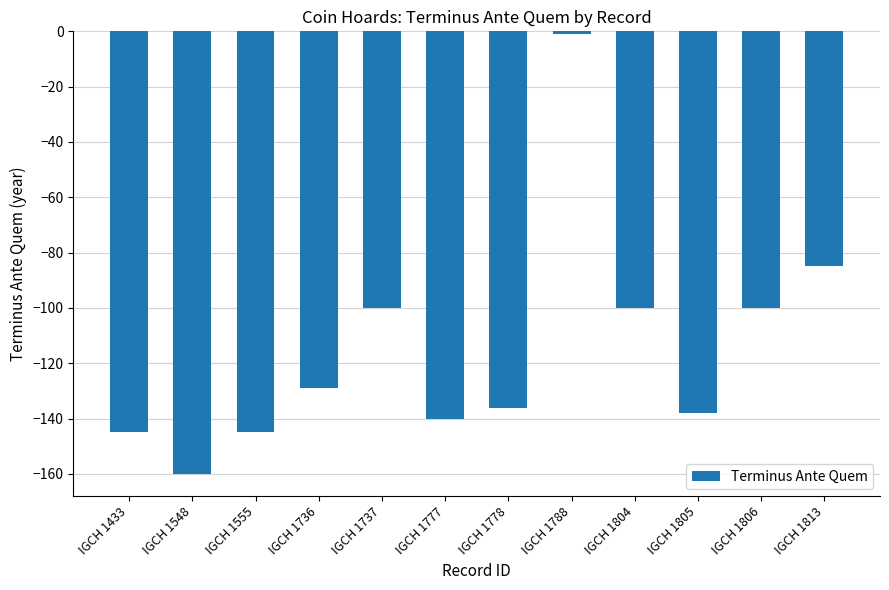

What is the difference between the maximum and minimum values?

159